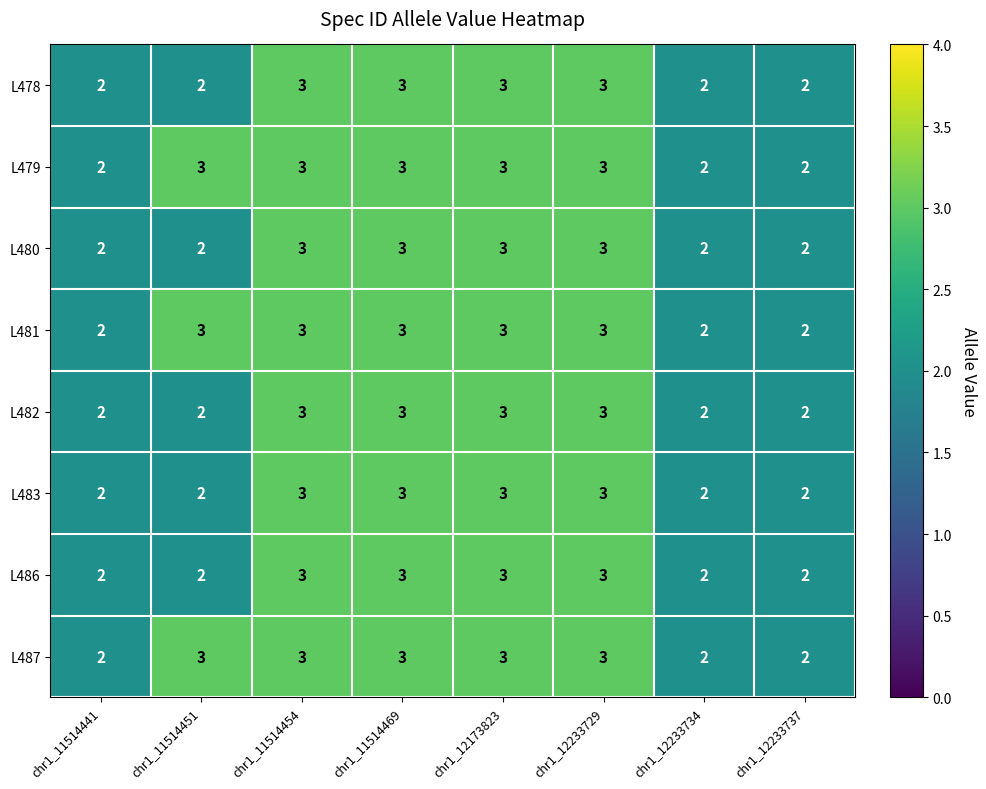

What is the sum of all L478 values?

20